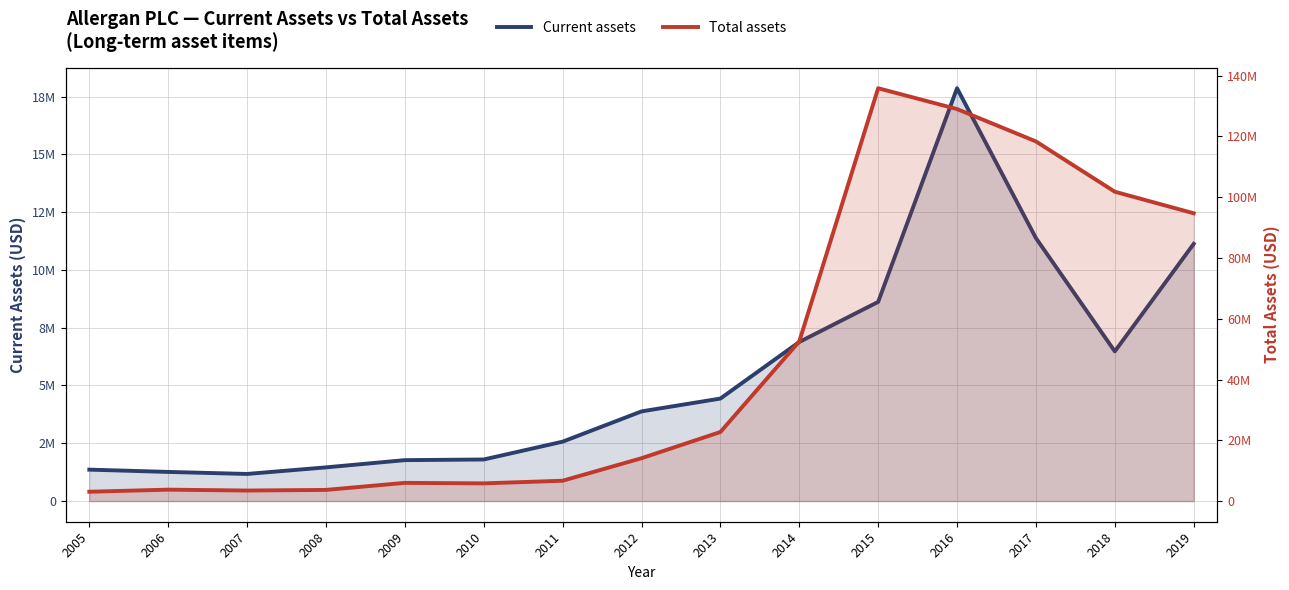

Which series has the widest spread of values?

Total assets